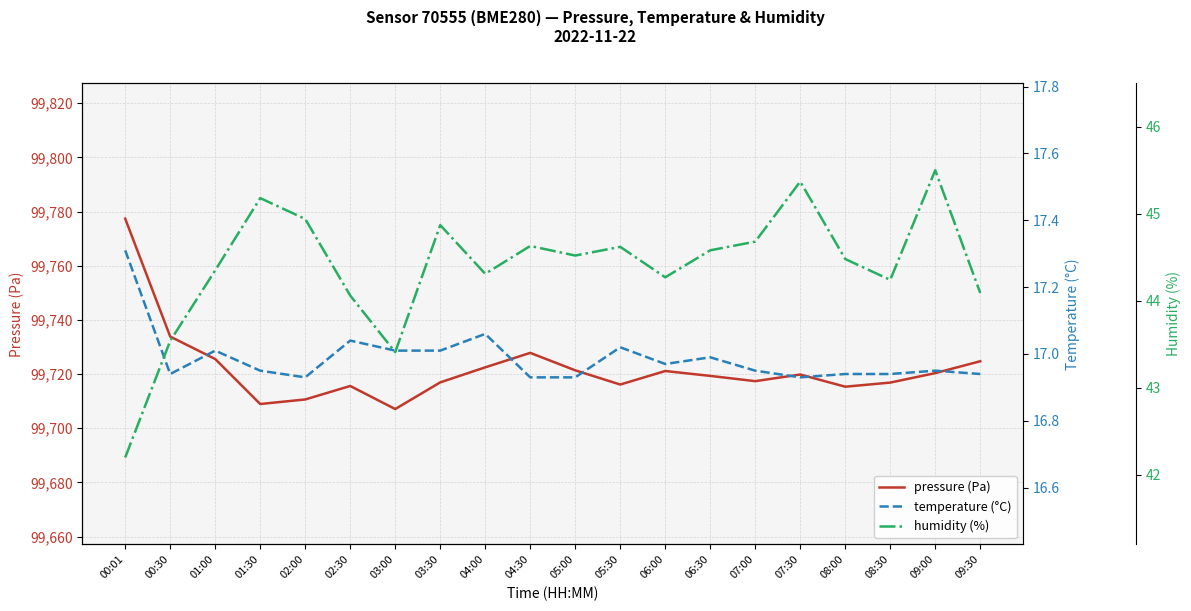

Rank the series at 07:00 from highest to lowest value.

pressure (Pa), humidity (%), temperature (°C)